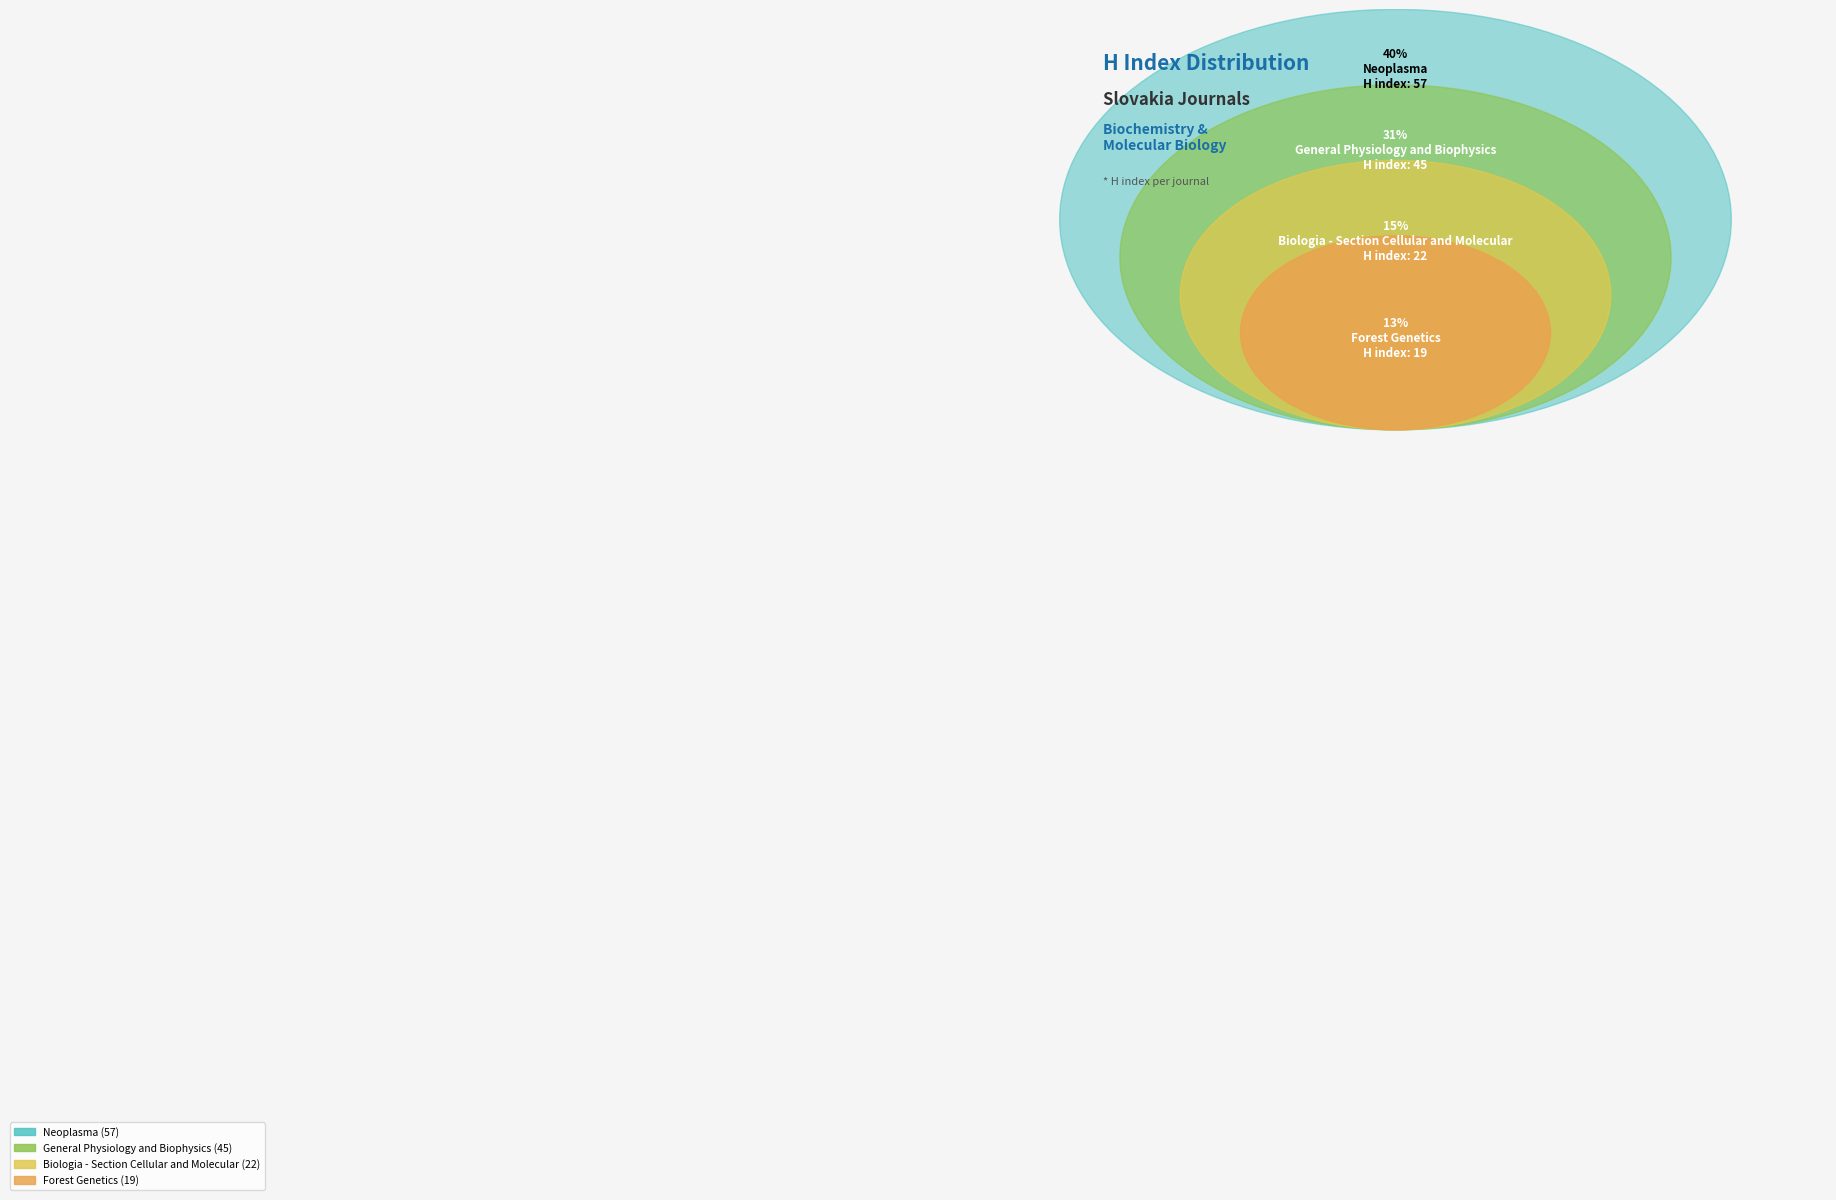

Which slice is the largest?

Neoplasma